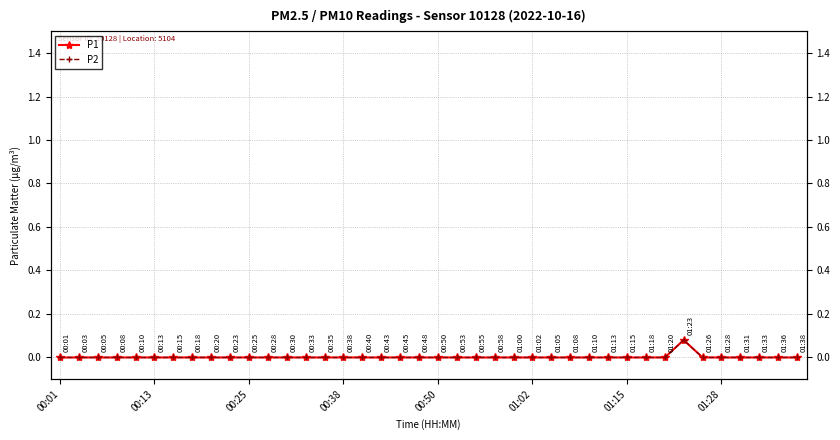

What is the difference between the P1 values at 29 and 33?

0.1